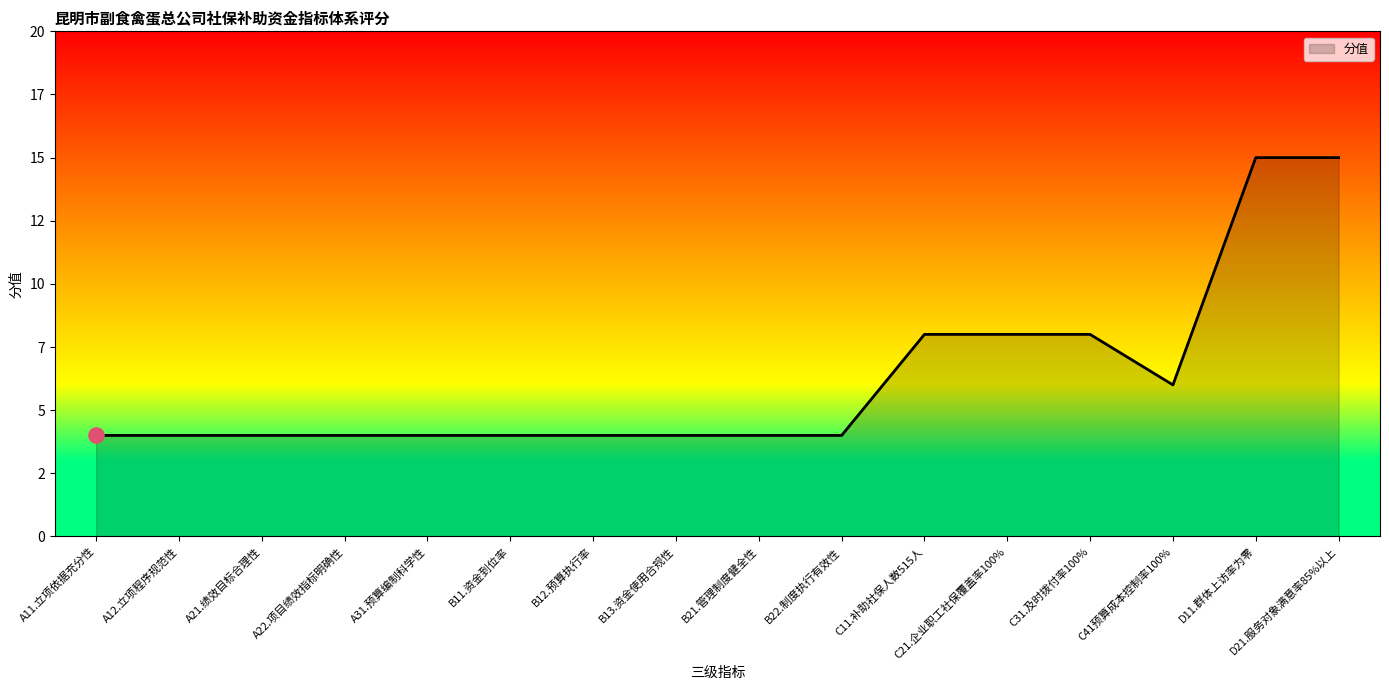

What is the change in value from A31.预算编制科学性 to D11.群体上访率为零?

+11